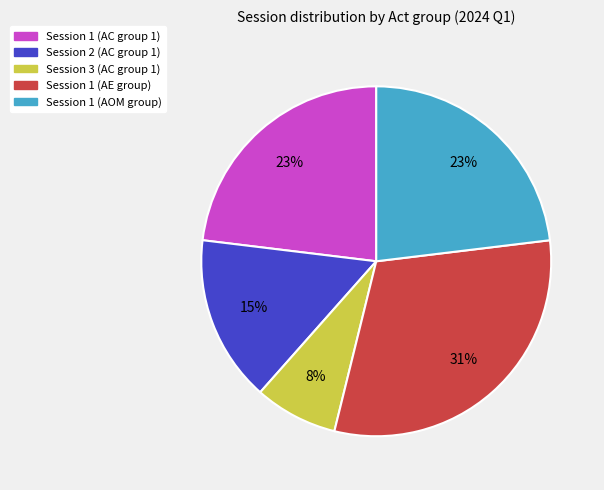

Does any single category account for the majority?

No